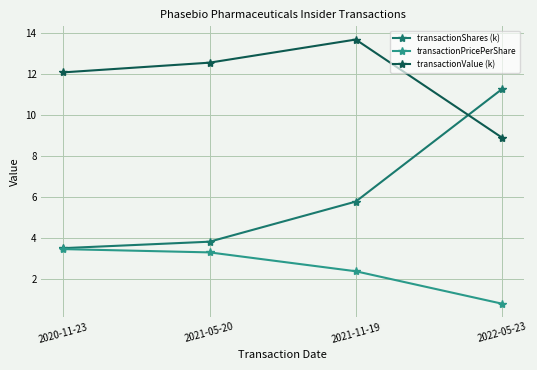

At how many categories does at least one series exceed 7?

4